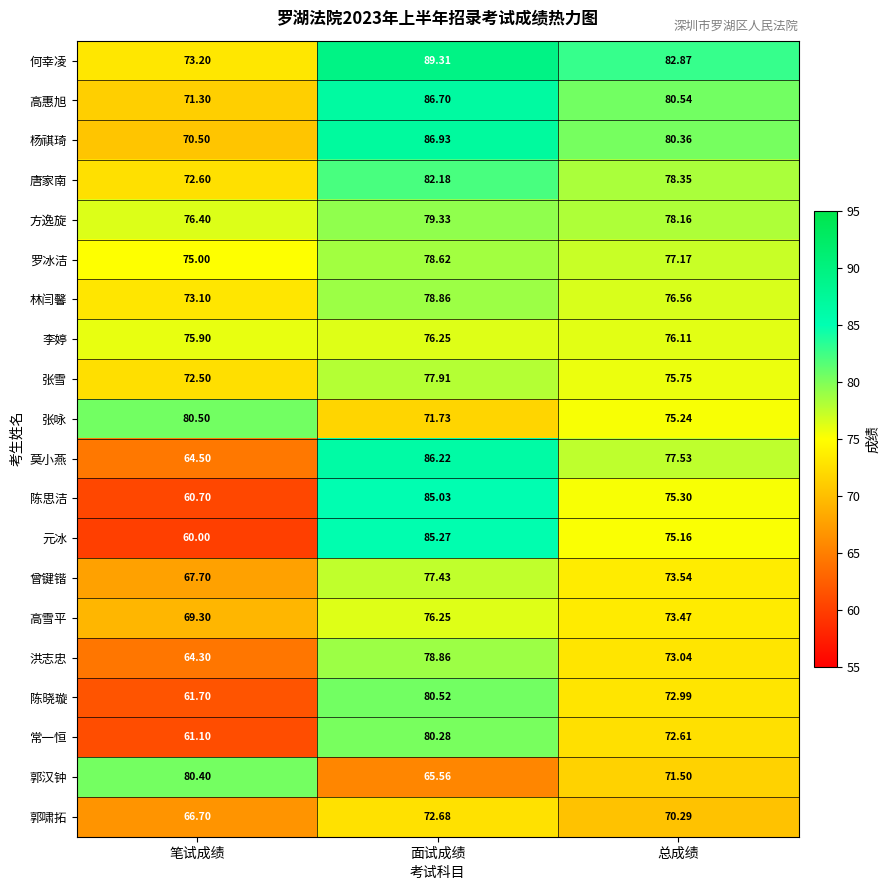

Between 笔试成绩 and 面试成绩, which series saw the biggest shift?

元冰